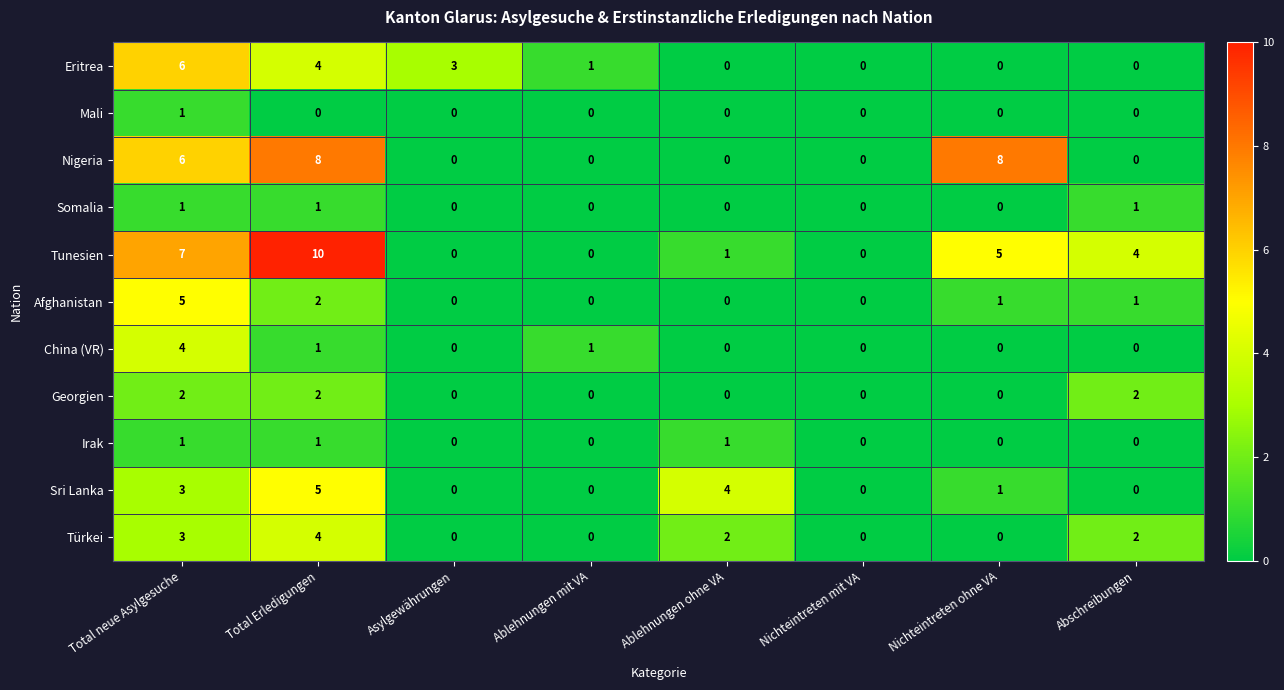

What value does the Eritrea series have at Total neue Asylgesuche?

6